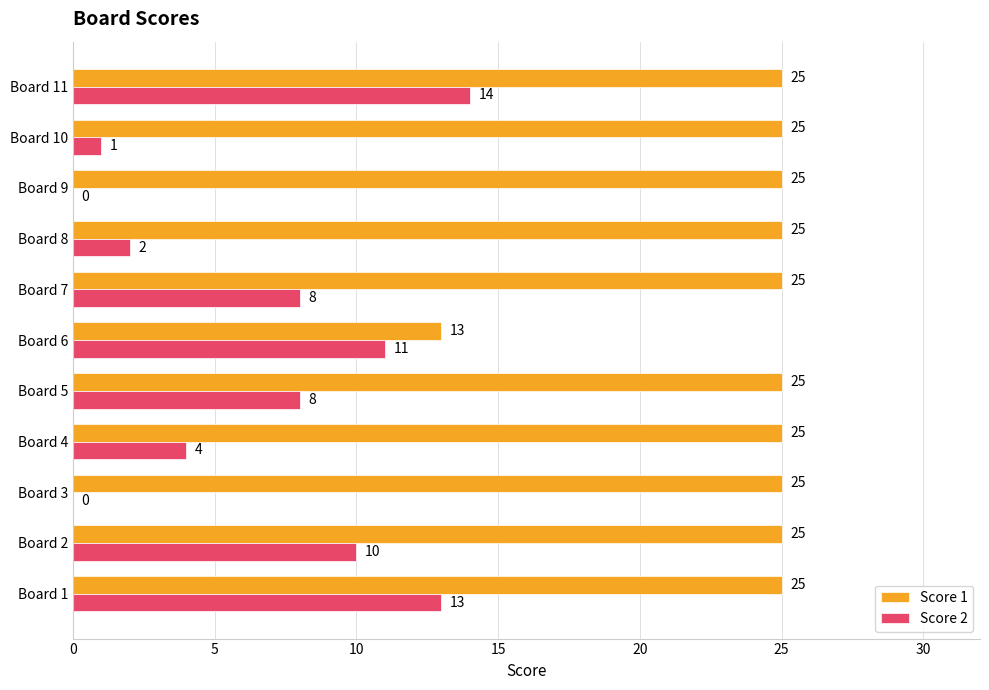

Which series has the widest spread of values?

Score 2